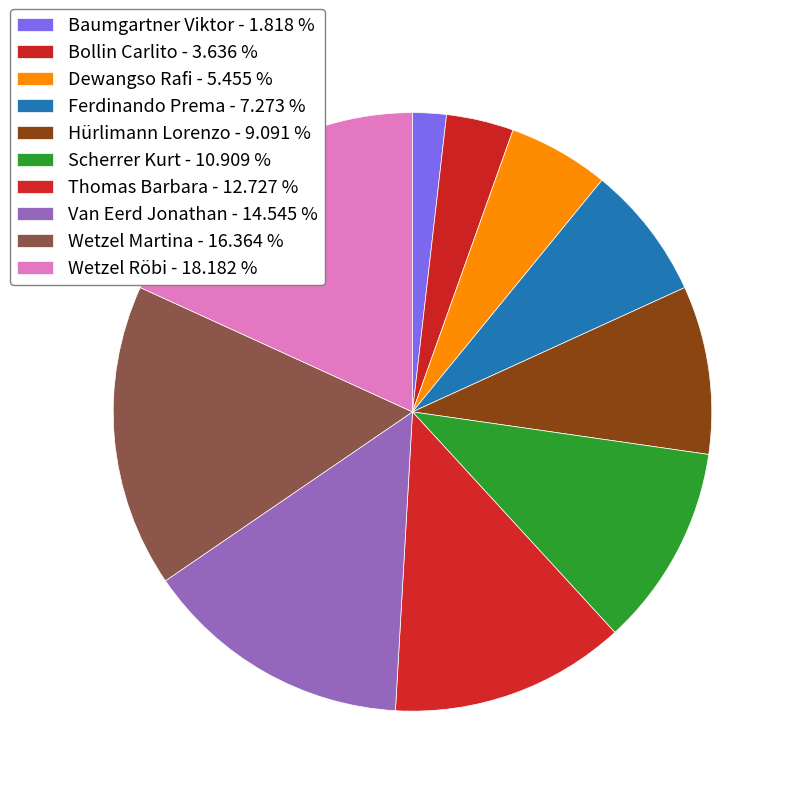

To the nearest percent, what is the average slice percentage?

10%